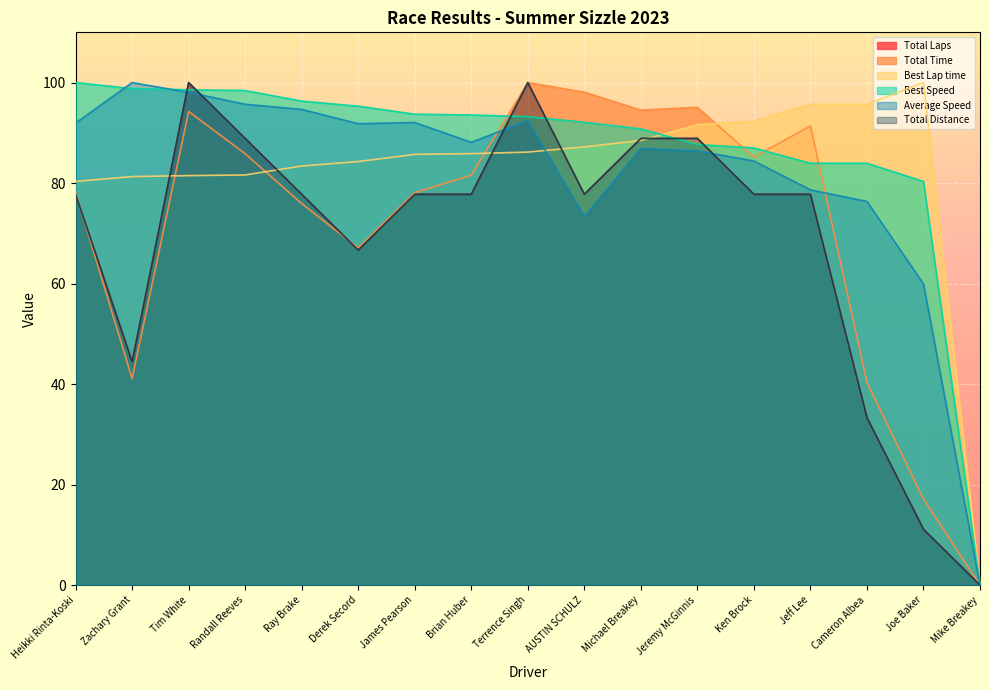

True or false: Total Time and Total Distance intersect in this chart.

True